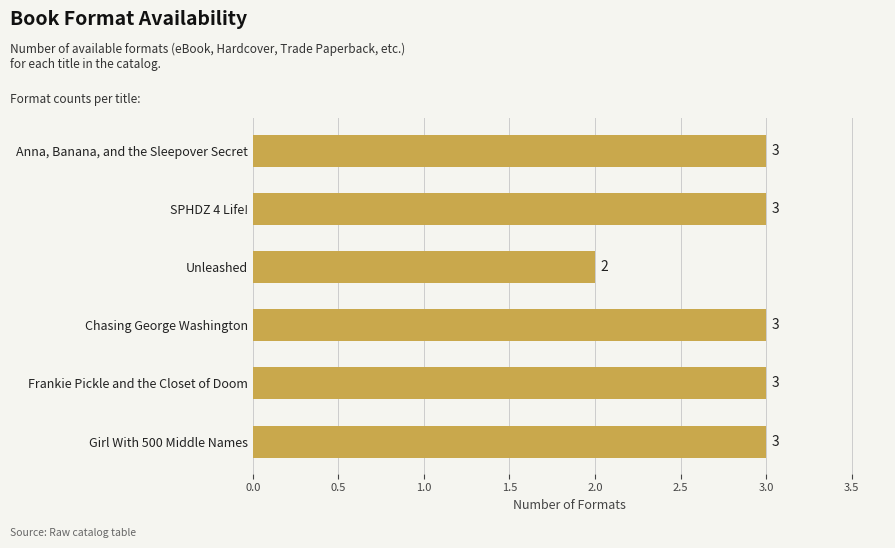

What is the sum of the values at Chasing George Washington and Unleashed?

5